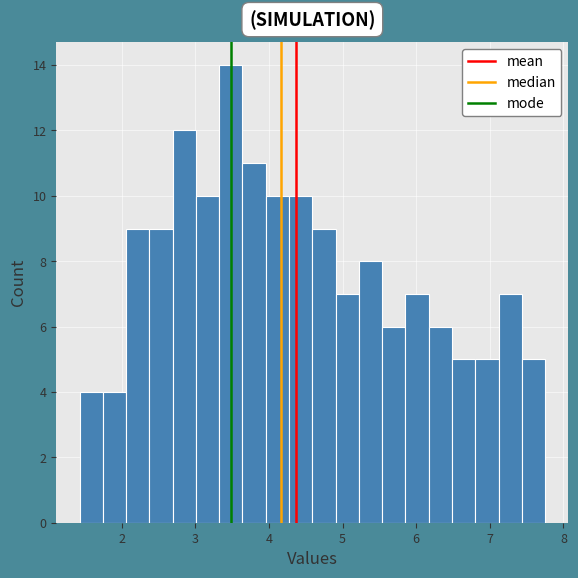

Read against the x-axis, roughly where is the centre of the tallest bar?

3.5